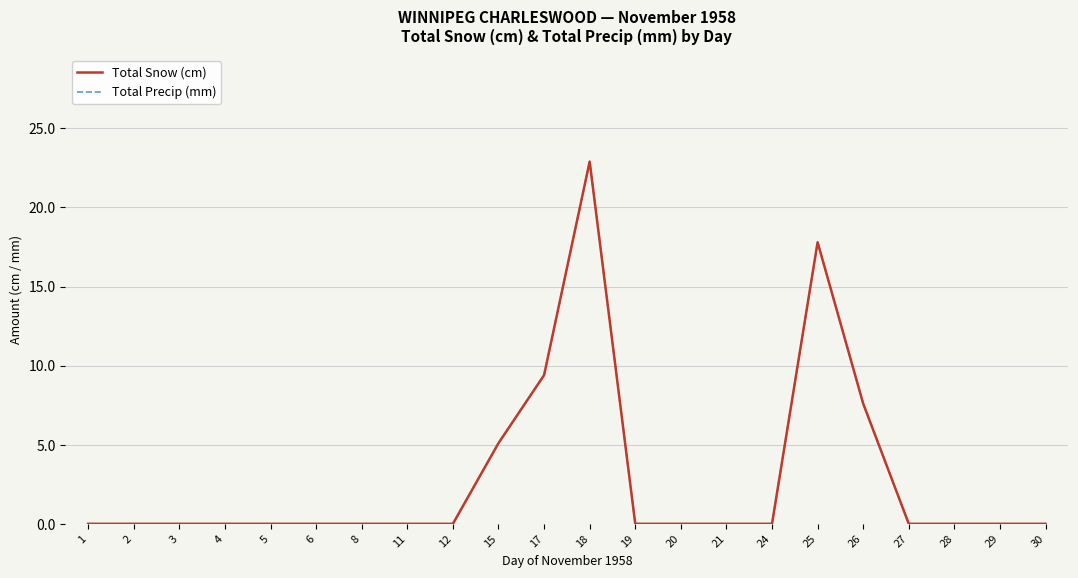

Does the chart display data point markers on the line(s)?

No